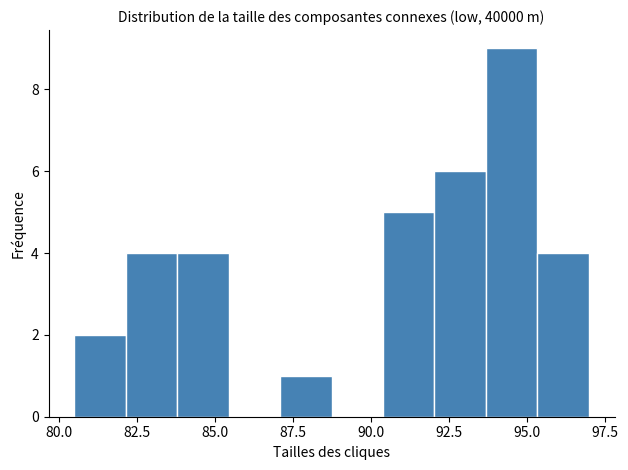

Read against the x-axis, roughly where is the centre of the tallest bar?

94.5